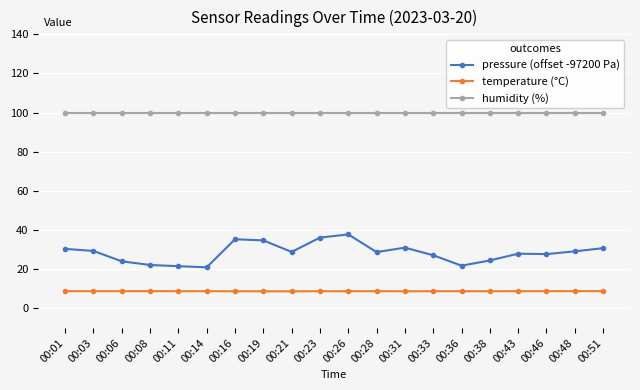

What is the difference between the highest and lowest values at 00:06?

91.2